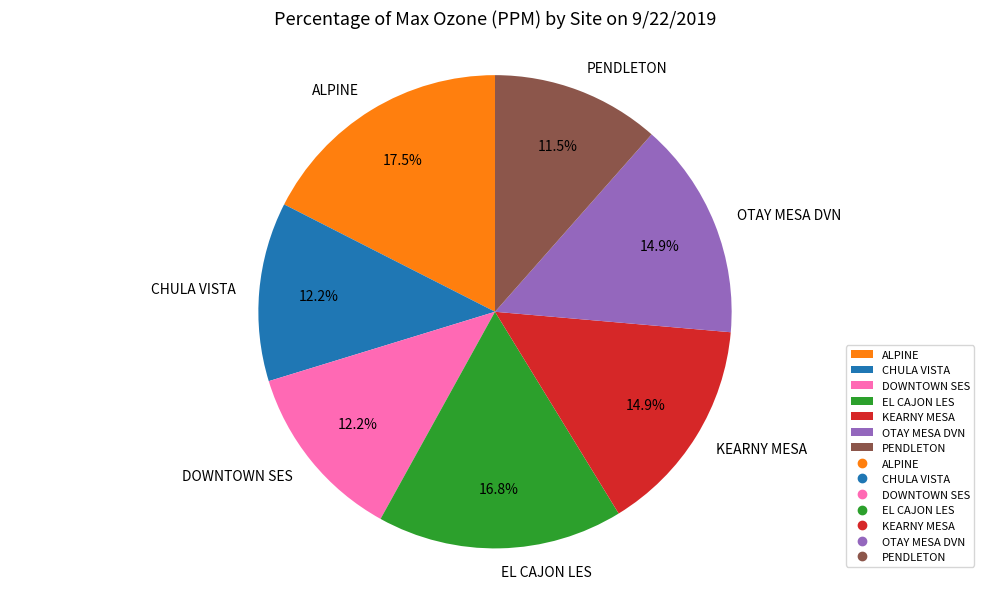

Do ALPINE and OTAY MESA DVN together represent more than half of the pie?

No